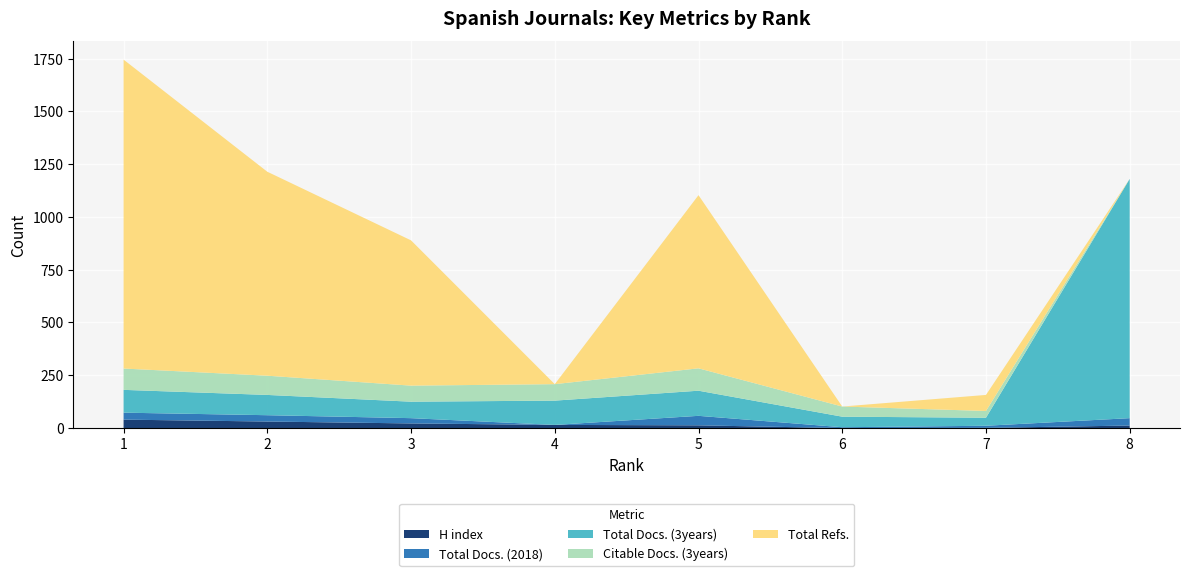

Reading left to right, transcribe all the data shown in this chart.

H index: 1=40	2=31	3=22	4=15	5=13	6=0	7=1	8=12
Total Docs. (2018): 1=33	2=30	3=25	4=0	5=45	6=4	7=10	8=35
Total Docs. (3years): 1=108	2=96	3=78	4=115	5=119	6=50	7=38	8=1133
Citable Docs. (3years): 1=101	2=91	3=76	4=78	5=106	6=48	7=32	8=0
Total Refs.: 1=1463	2=966	3=688	4=0	5=820	6=0	7=76	8=0